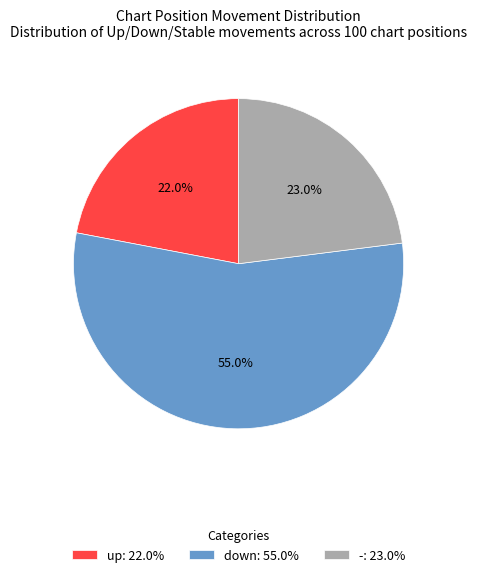

How much of the chart is everything except down?

45.0%